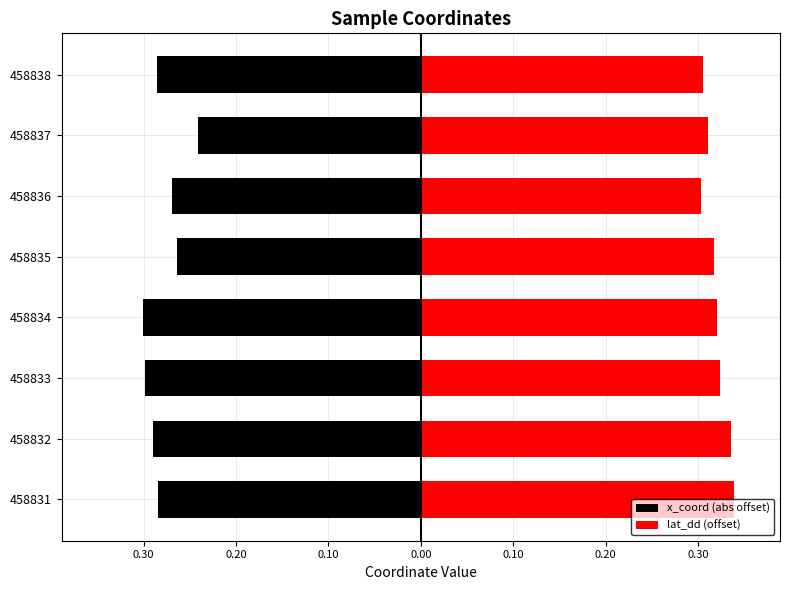

How many distinct data groups are displayed?

2